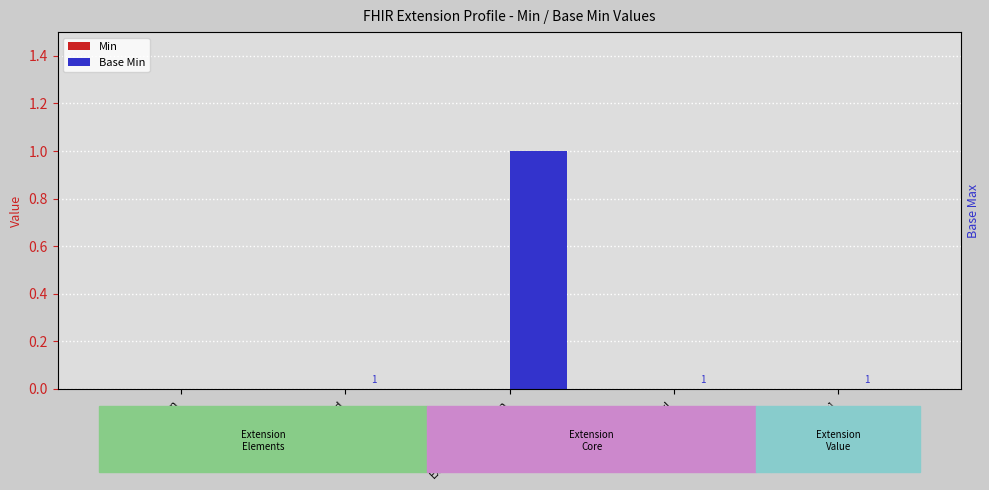

What are all the series names shown in the legend?

Min, Base Min